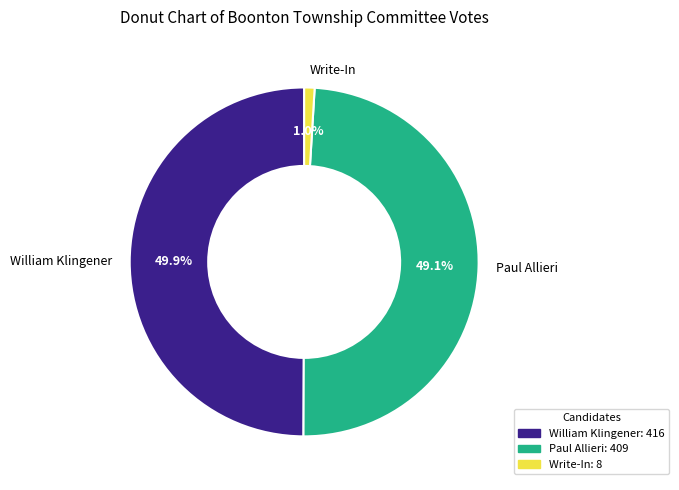

To the nearest percent, what percentage of the pie is Write-In?

1%